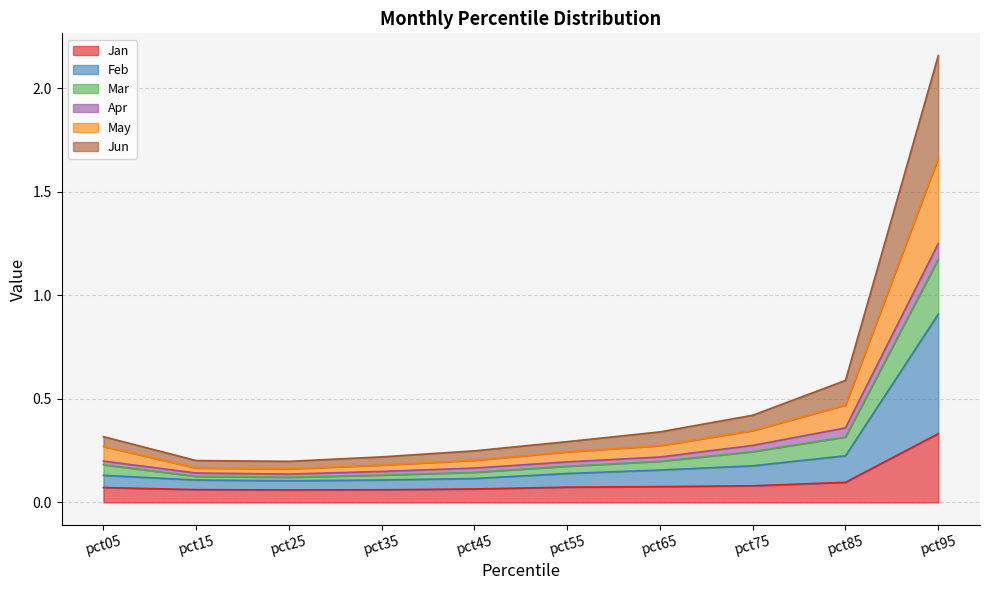

At which category is the sum across all series the highest?

pct95